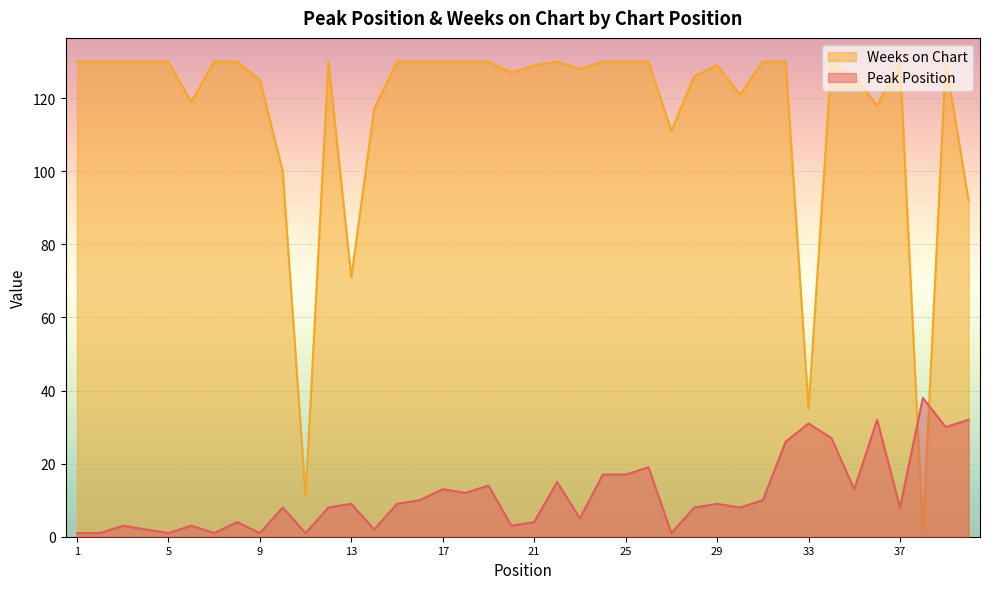

Reading left to right, extract all data points from this chart.

Peak Position: 1	1	3	2	1	3	1	4	1	8	1	8	9	2	9	10	13	12	14	3	4	15	5	17	17	19	1	8	9	8	10	26	31	27	13	32	8	38	30	32
Weeks on Chart: 130	130	130	130	130	119	130	130	125	100	11	130	71	117	130	130	130	130	130	127	129	130	128	130	130	130	111	126	129	121	130	130	35	130	126	118	130	1	130	92